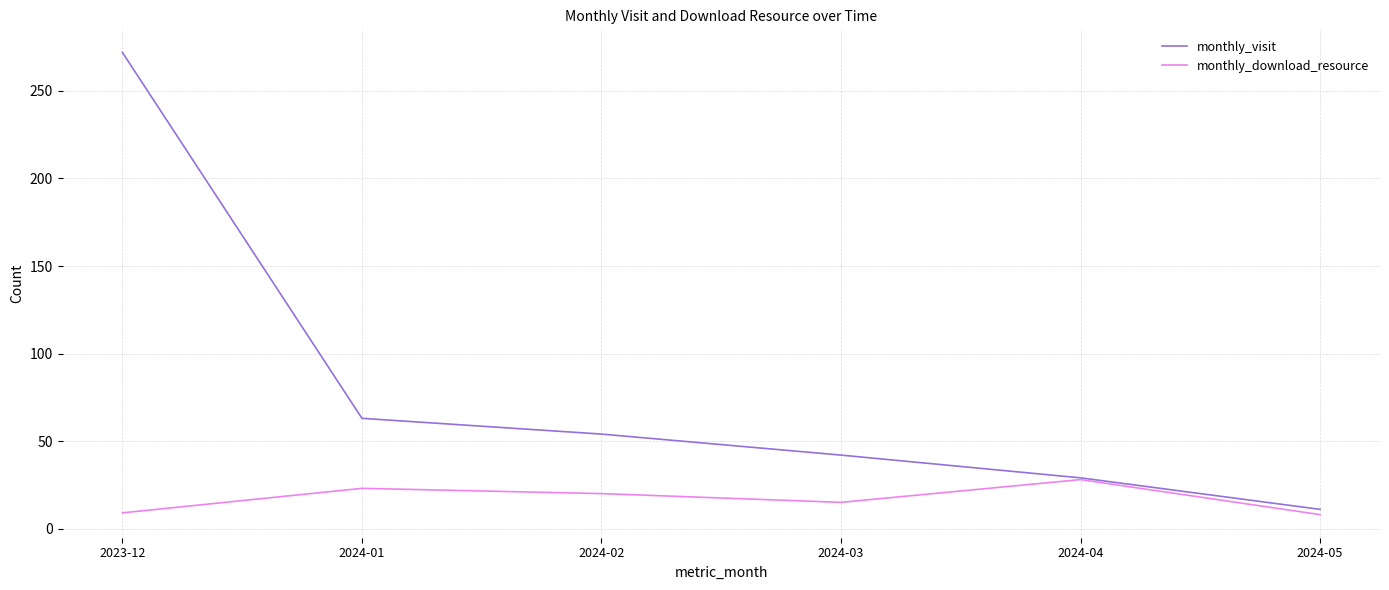

What position from the left is 2024-02?

3